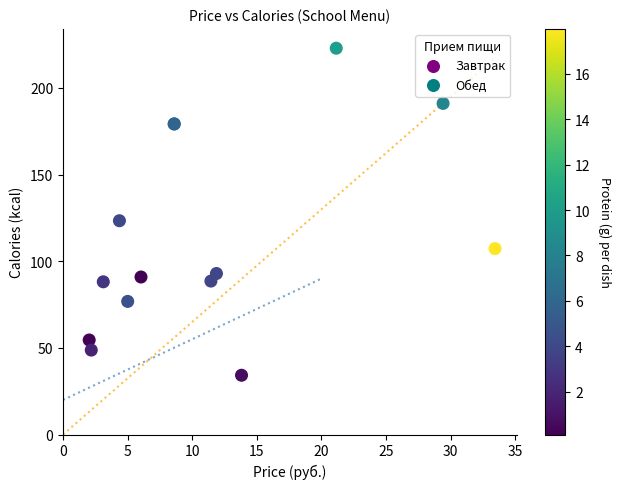

What Y value in the scatter plot is closest to 128?

123.4